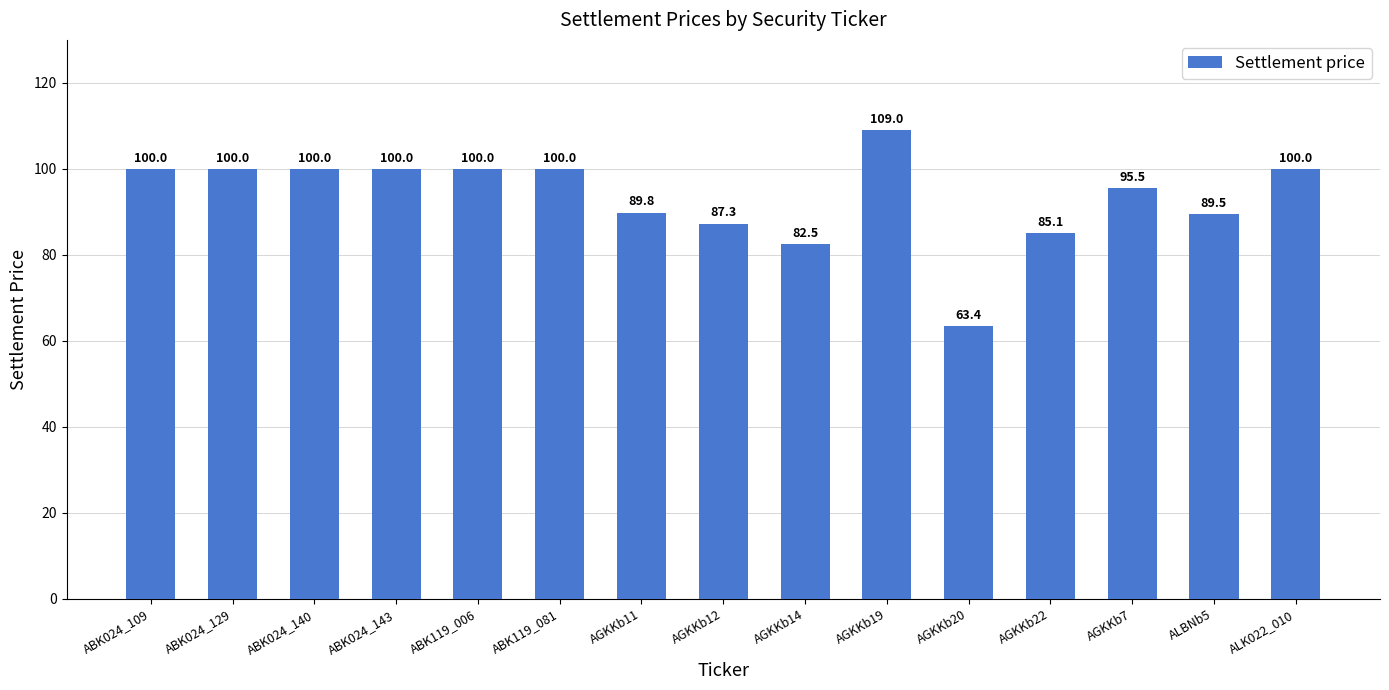

Reading left to right, extract all data points from this chart.

100.0	100.0	100.0	100.0	100.0	100.0	89.8	87.3	82.5	109.0	63.4	85.1	95.5	89.5	100.0